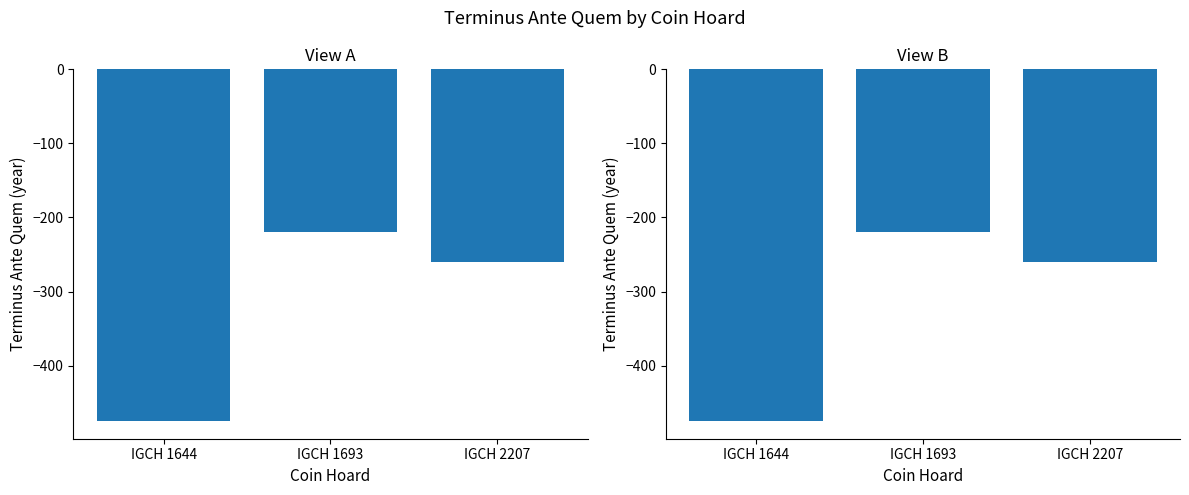

How many series are shown in this chart?

1